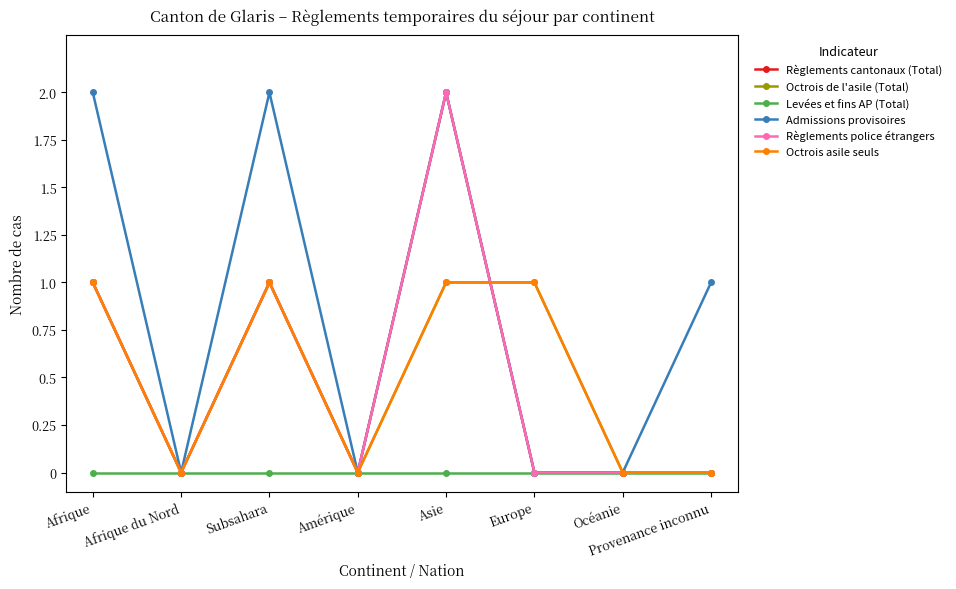

True or false: Octrois asile seuls and Règlements police étrangers intersect in this chart.

True